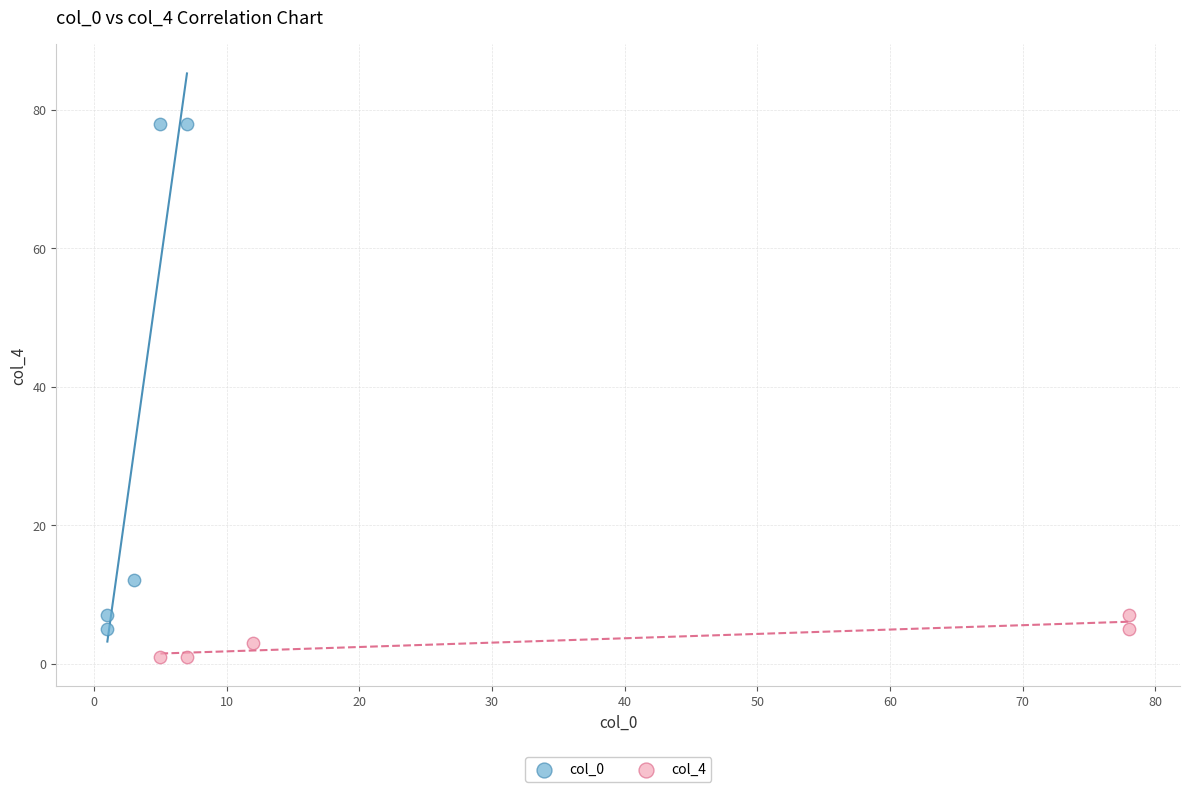

Which series contains the lowest Y value?

col_4